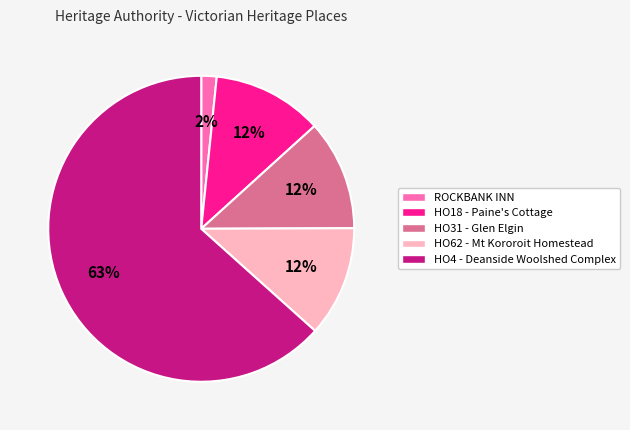

How many slices are in this pie chart?

5